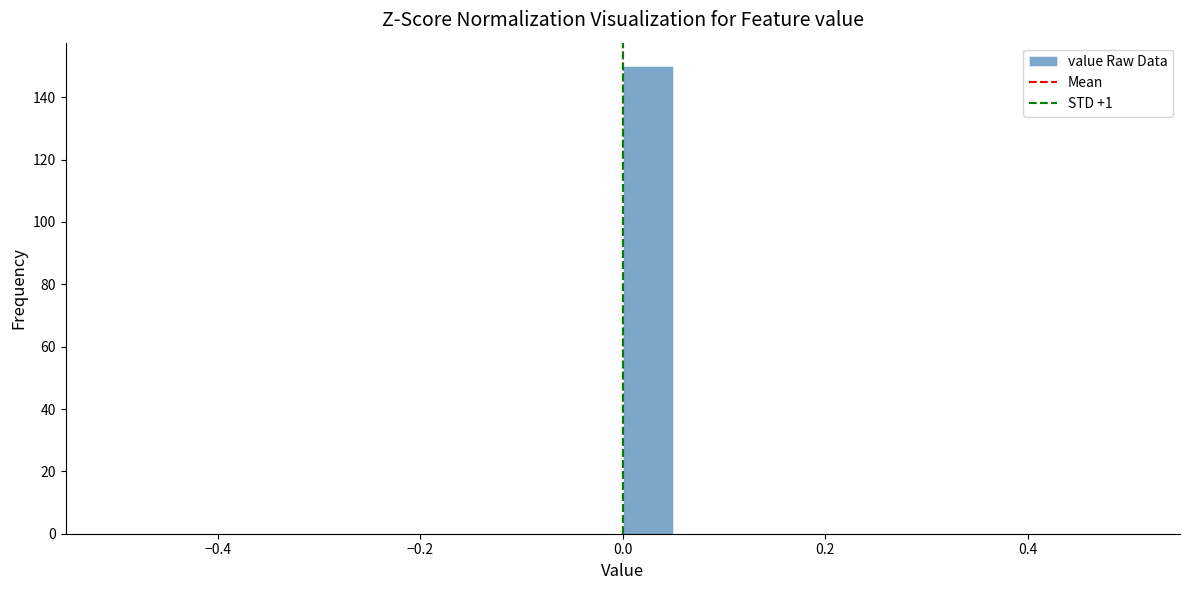

Read against the x-axis, roughly where is the centre of the tallest bar?

0.02